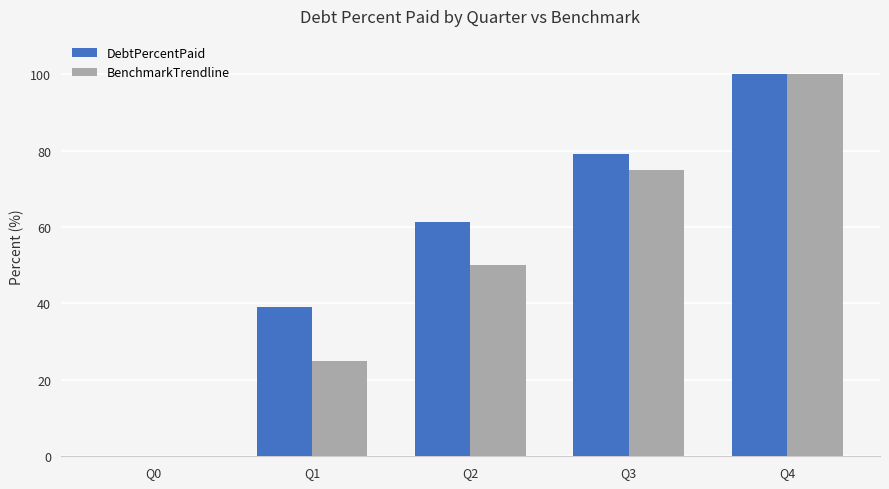

What are all the series names shown in the legend?

DebtPercentPaid, BenchmarkTrendline